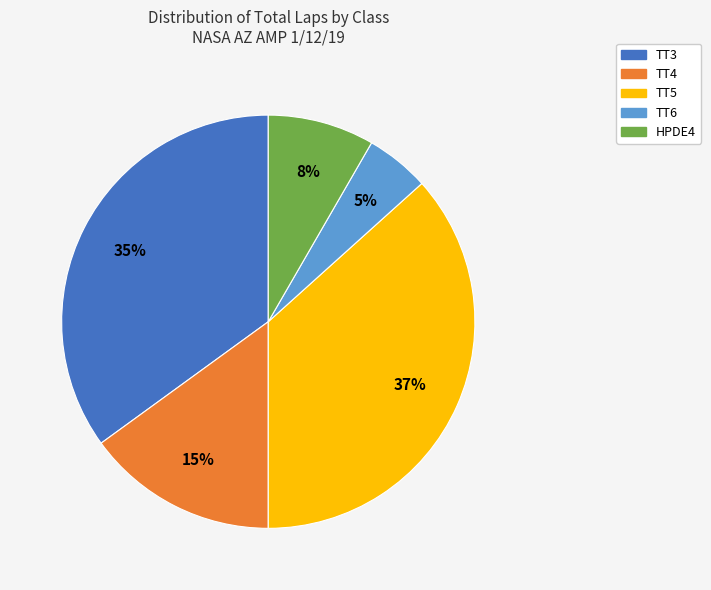

How many slices are in this pie chart?

5